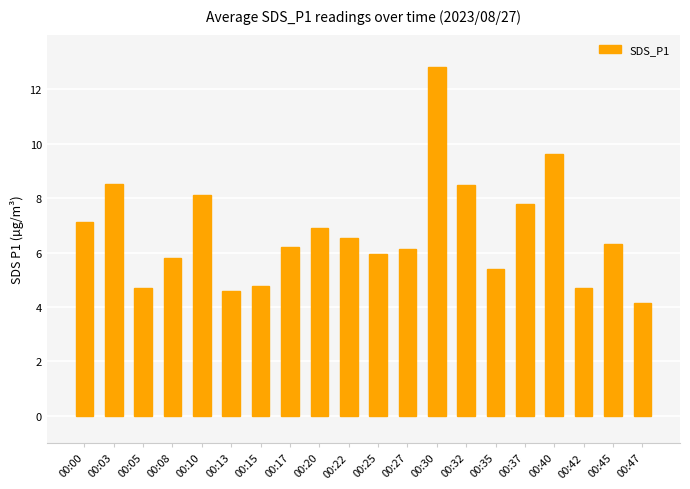

Does the chart contain any negative values?

No